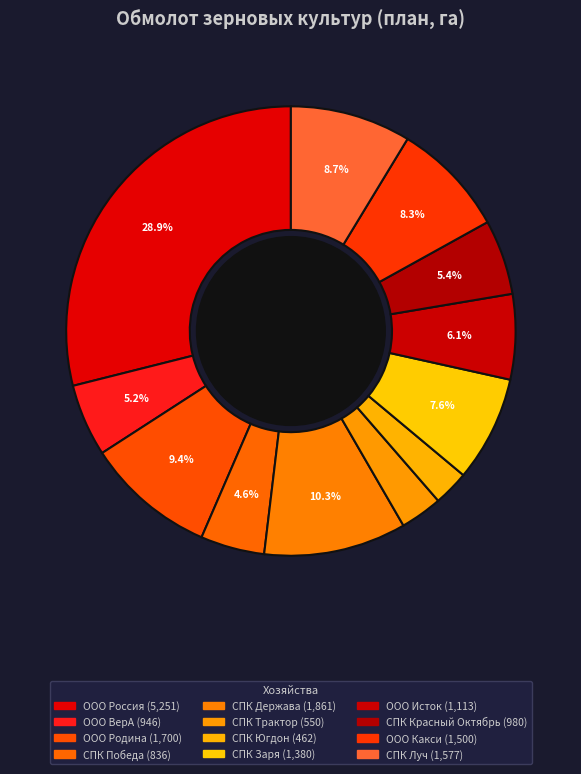

Rank the categories by value from highest to lowest.

ООО Россия, СПК Держава, ООО Родина, СПК Луч, ООО Какси, СПК Заря, ООО Исток, СПК Красный Октябрь, ООО ВерА, СПК Победа, СПК Трактор, СПК Югдон